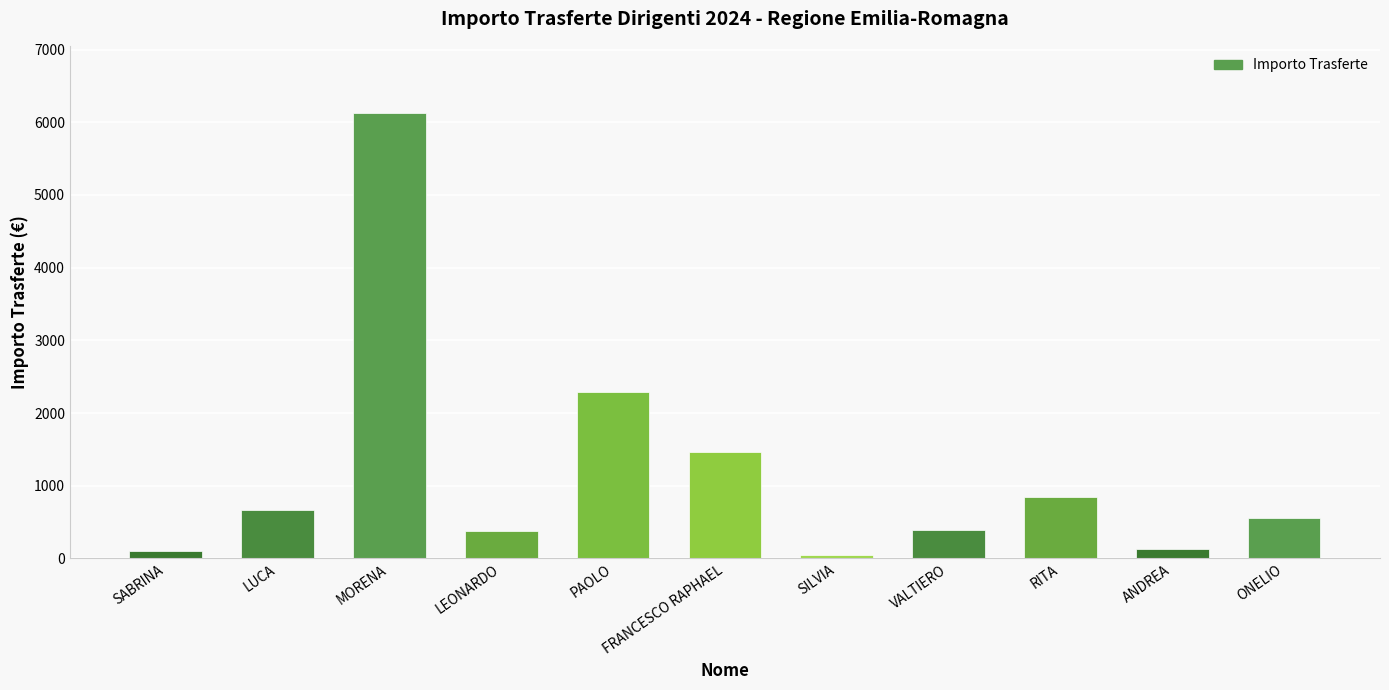

What is the sum of all values?

12986.7